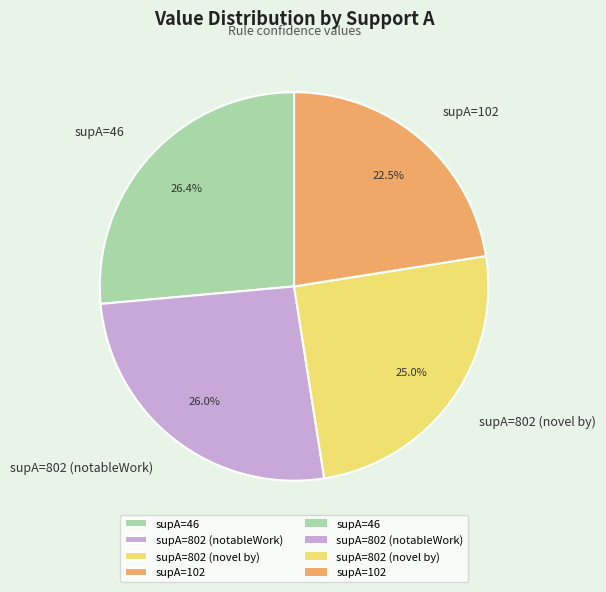

Which slice is the smallest?

supA=102